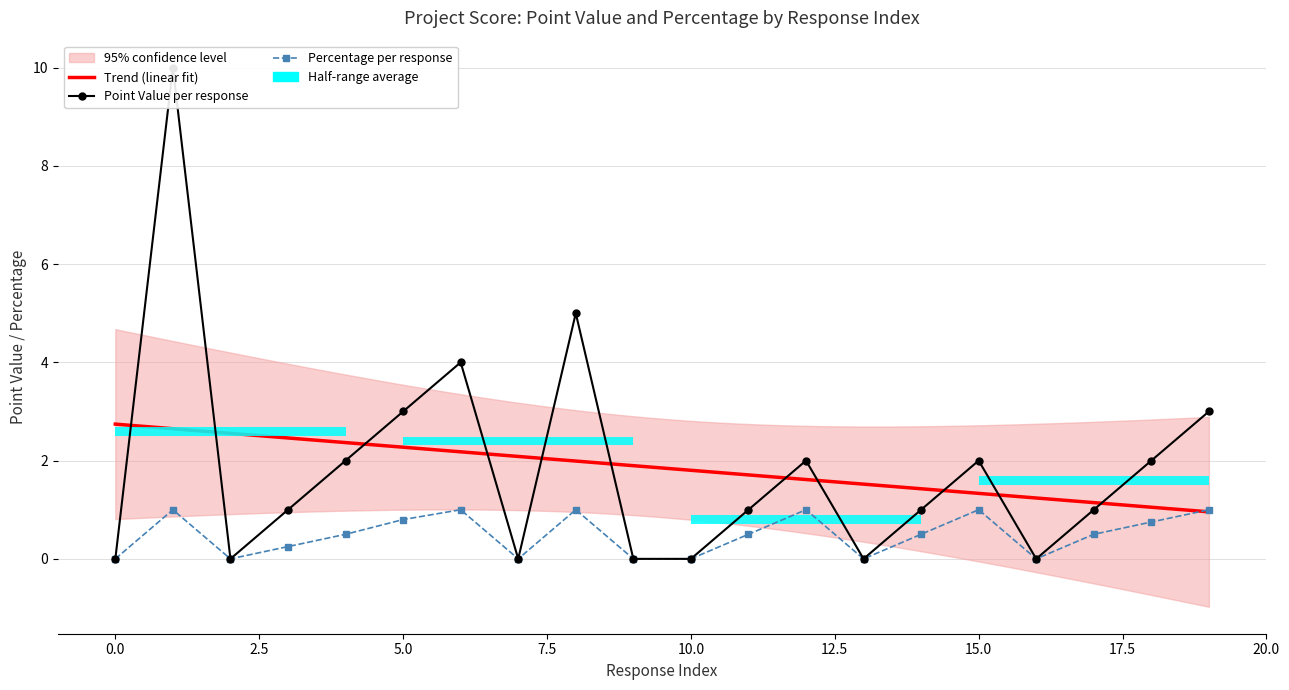

Count the Point Value values in the range 0 to 3.

17